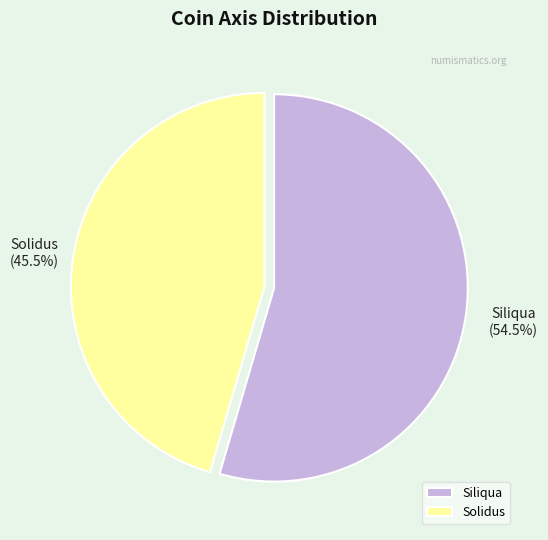

Between Siliqua and Solidus, which is larger?

Siliqua